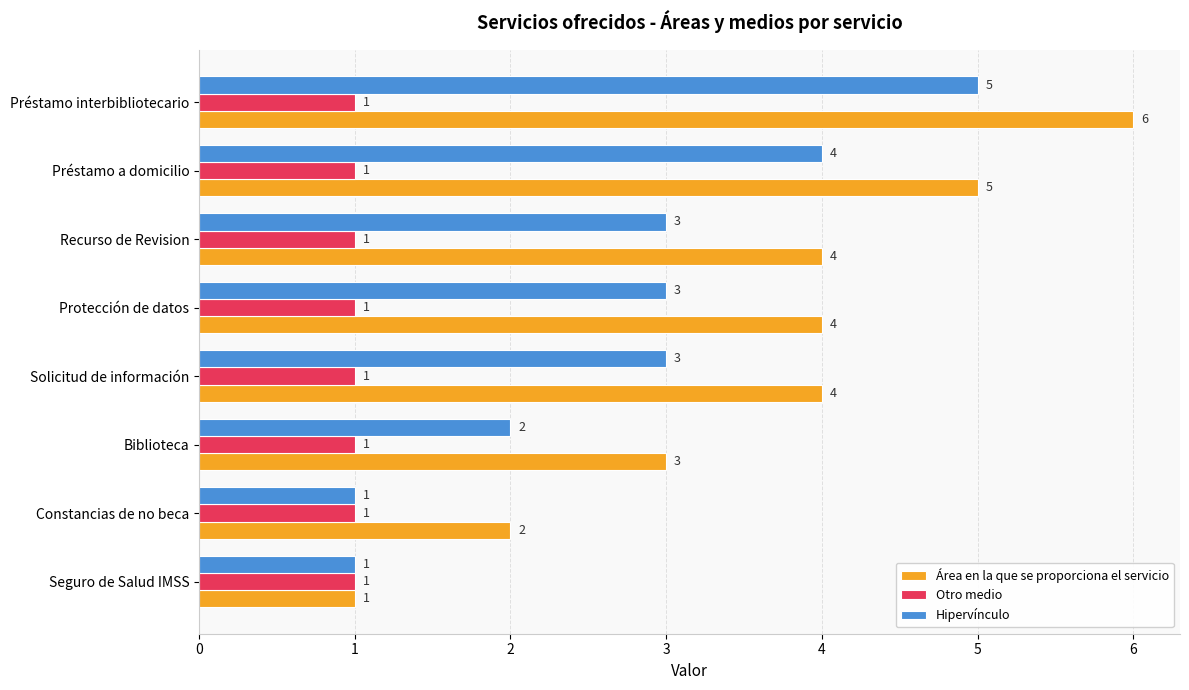

Which series has the widest spread of values?

Área en la que se proporciona el servicio